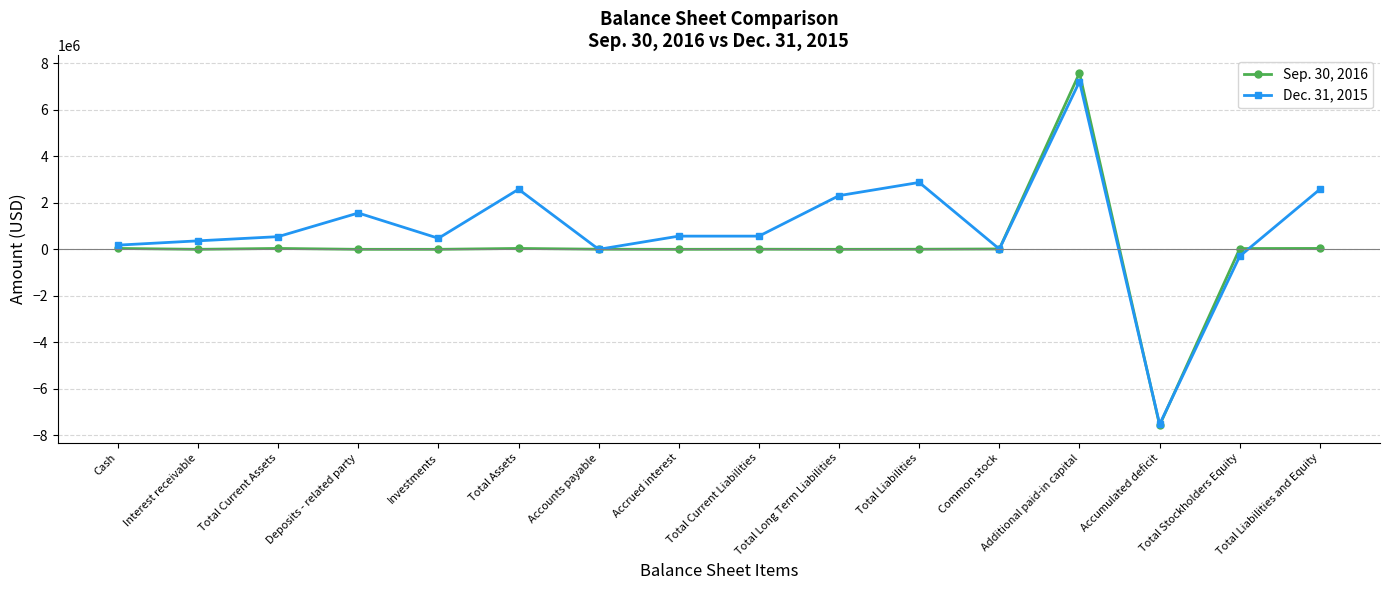

How many lines are shown in the chart?

2